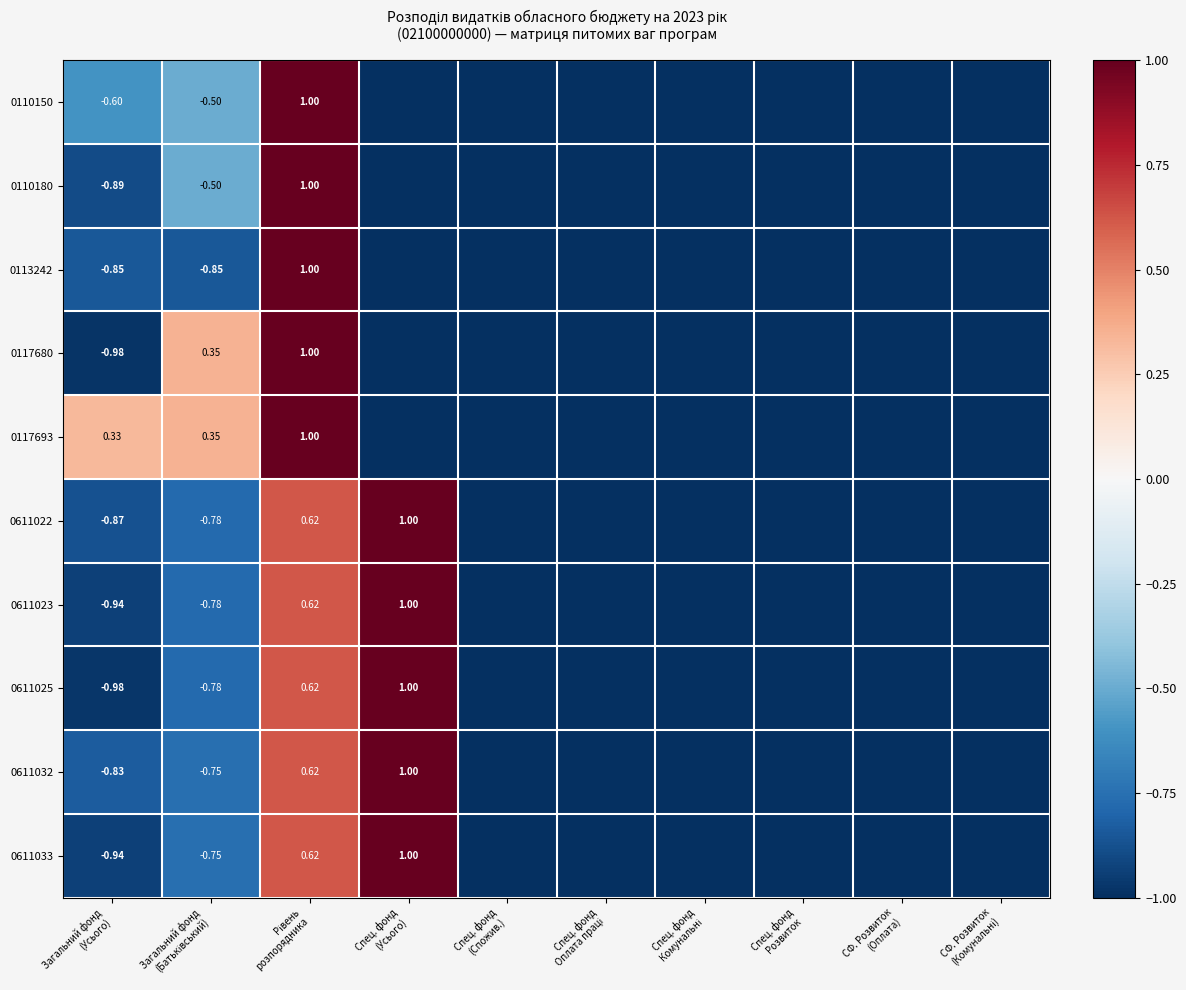

What is the maximum value for 0117693?

1.0